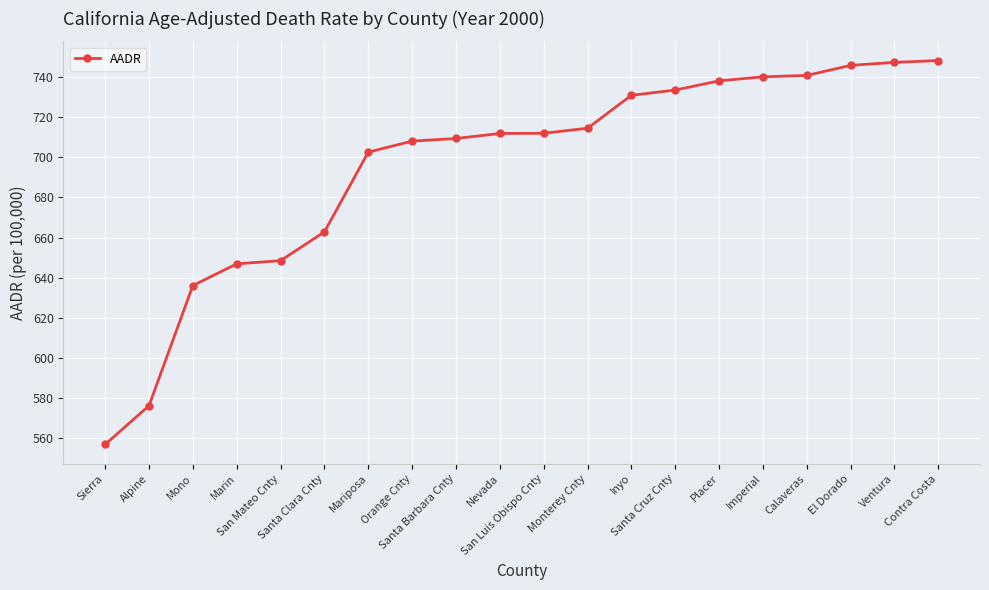

Count the number of categories in the chart.

20